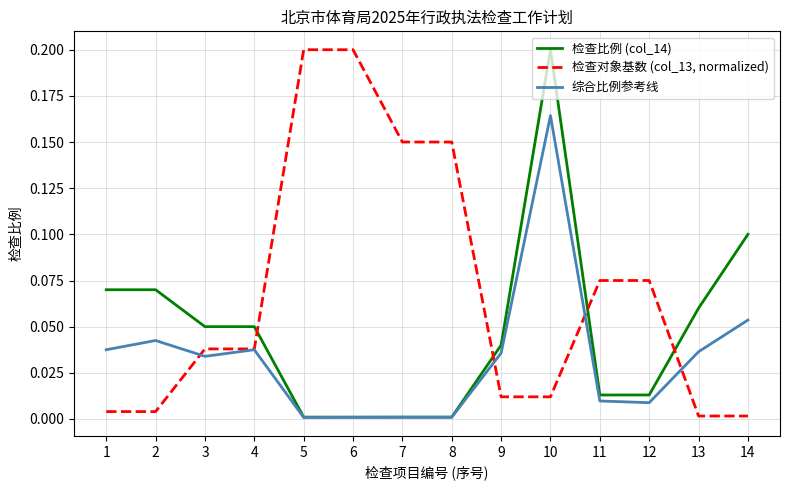

The value of 检查对象基数 (col_13, normalized) at 1 is 0.0. True or false?

True